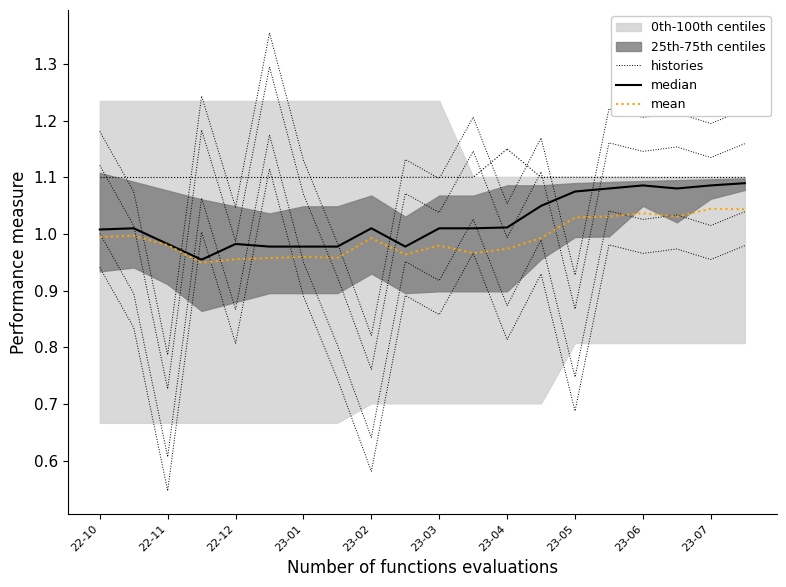

What is the difference between the histories values at 23-01 and 23-03?

0.1